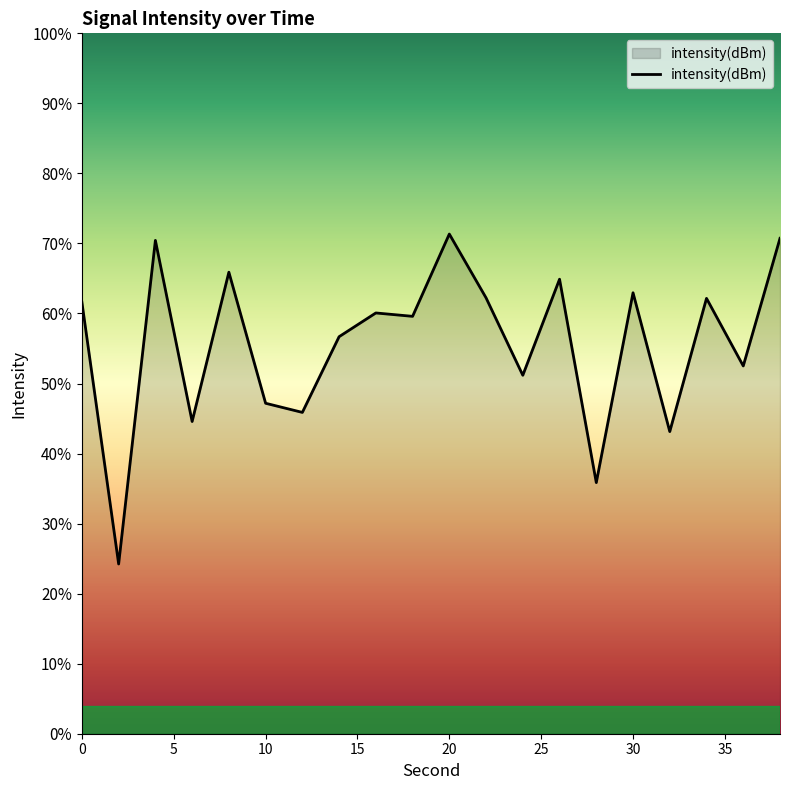

Count the number of categories in the chart.

20